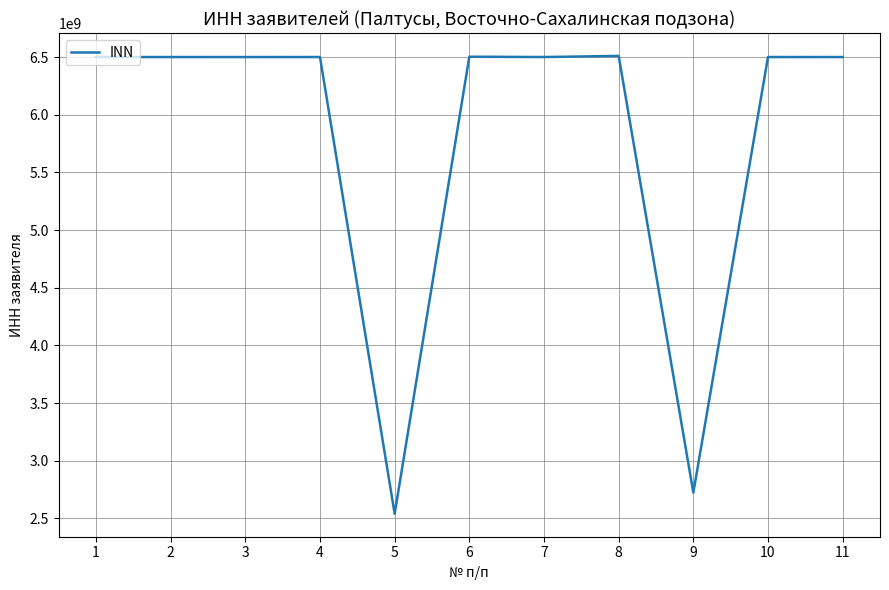

What is the ratio of the value at 6 to the value at 10?

1.0